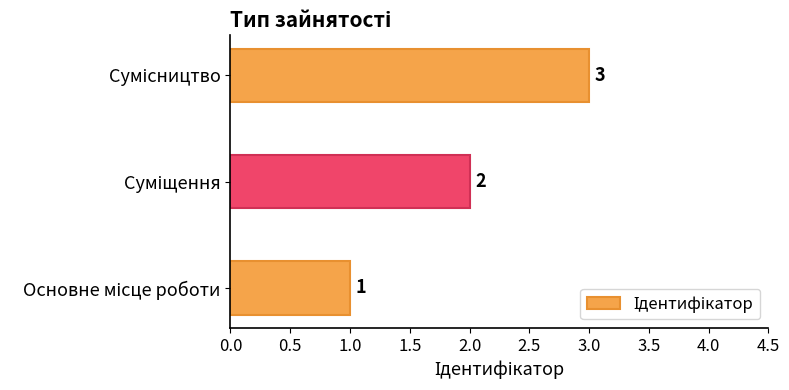

What is the difference between the second highest and minimum values?

1